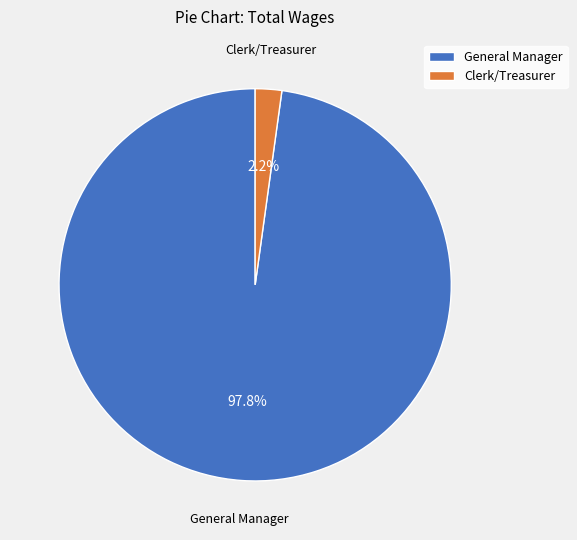

Which category has the smallest portion of the pie?

Clerk/Treasurer